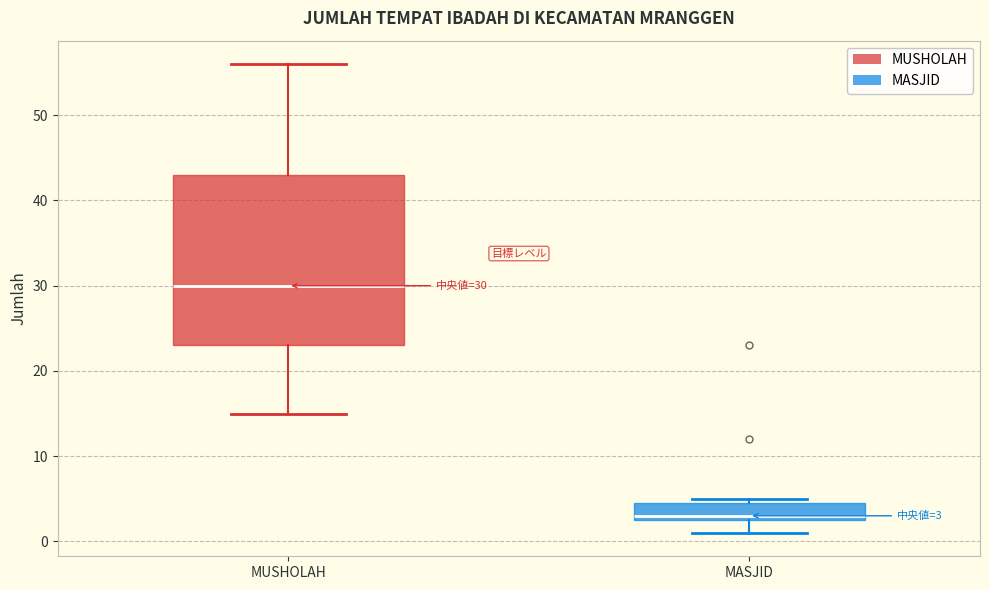

Which box's median line is the highest?

MUSHOLAH